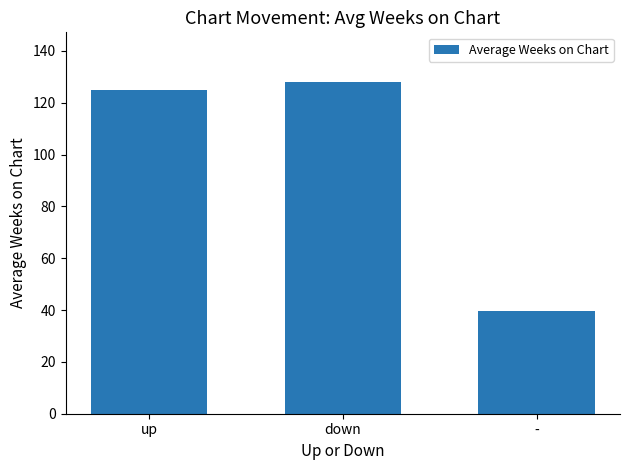

What position from the left is down?

2